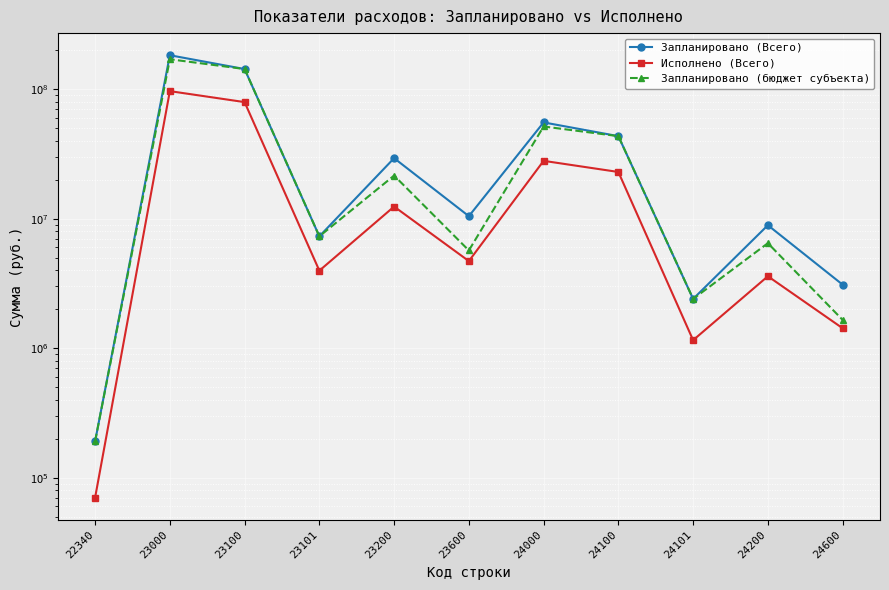

Reading right to left, transcribe all the data shown in this chart.

Запланировано (Всего): 24600=3096129.0	24200=8907458.9	24101=2402280.3	24100=43379435.3	24000=55383023.2	23600=10457712.0	23200=29329394.1	23101=7309174.7	23100=142995349.7	23000=182782455.8	22340=191000.0
Исполнено (Всего): 24600=1426603.9	24200=3595106.0	24101=1153796.8	24100=22943234.3	24000=27964944.2	23600=4705626.5	23200=12407440.2	23101=3970478.8	23100=79435973.6	23000=96549040.3	22340=70200.0
Запланировано (бюджет субъекта): 24600=1654800.0	24200=6469039.9	24101=2402280.3	24100=43379435.3	24000=51503275.2	23600=5686200.0	23200=21521698.1	23101=7309174.7	23100=142995349.7	23000=170203247.8	22340=191000.0